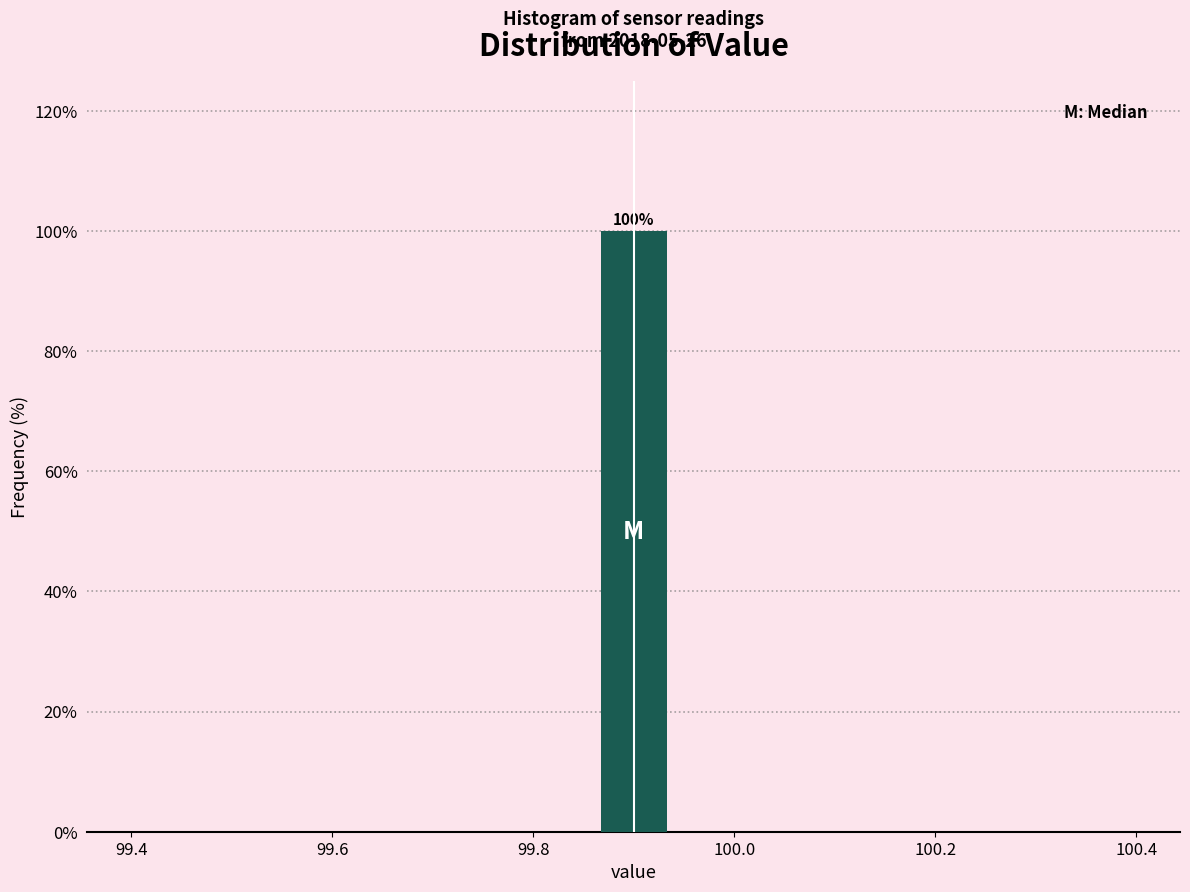

Around what value on the x-axis is the tallest bar? Give the approximate position of its centre, as read against the axis.

99.90